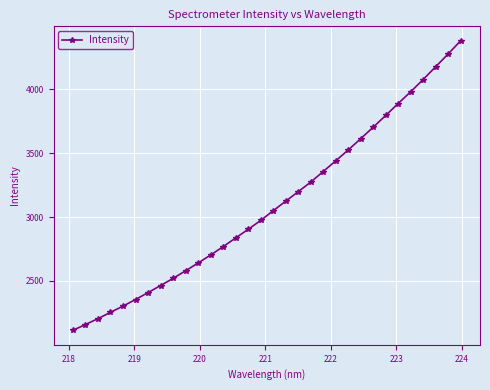

Count the number of data series in this chart.

1